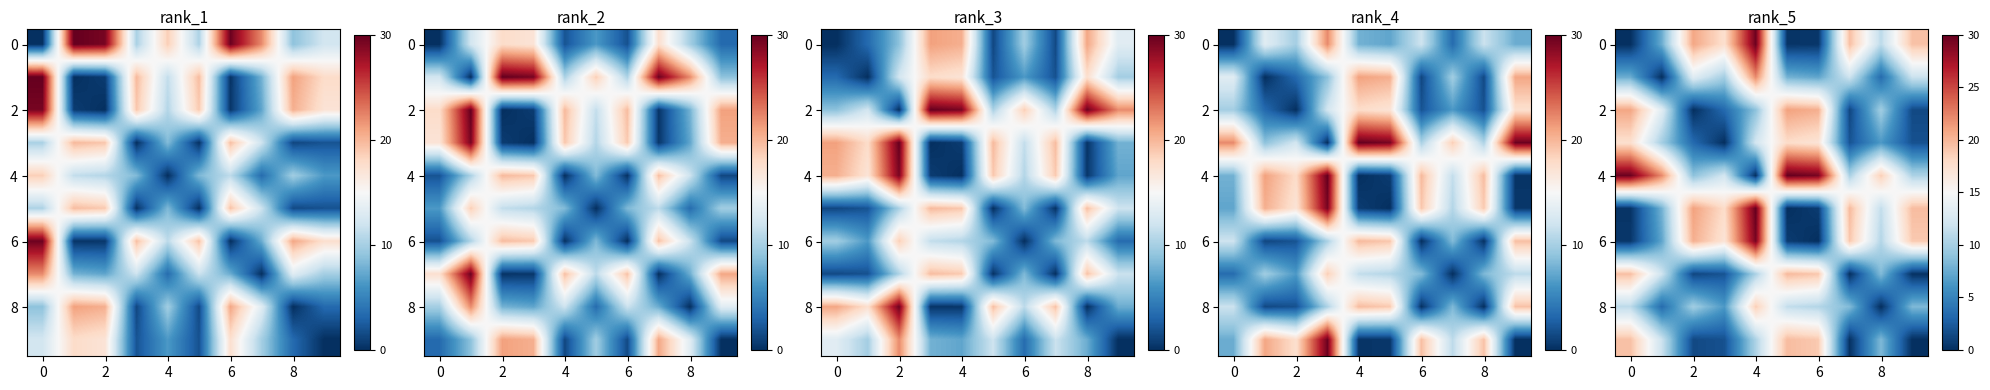

What is the maximum value shown in the chart?

30.0